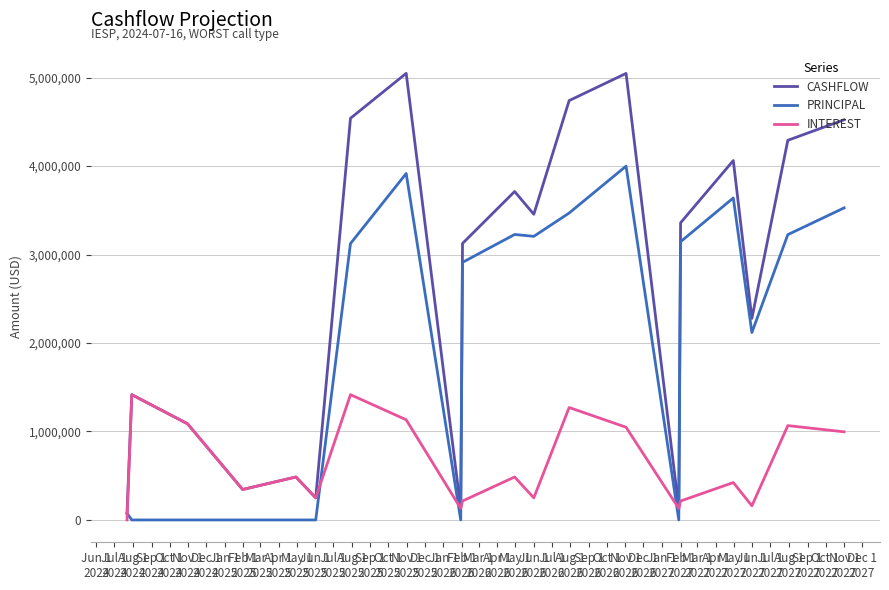

What is the greatest value displayed?

5047631.3